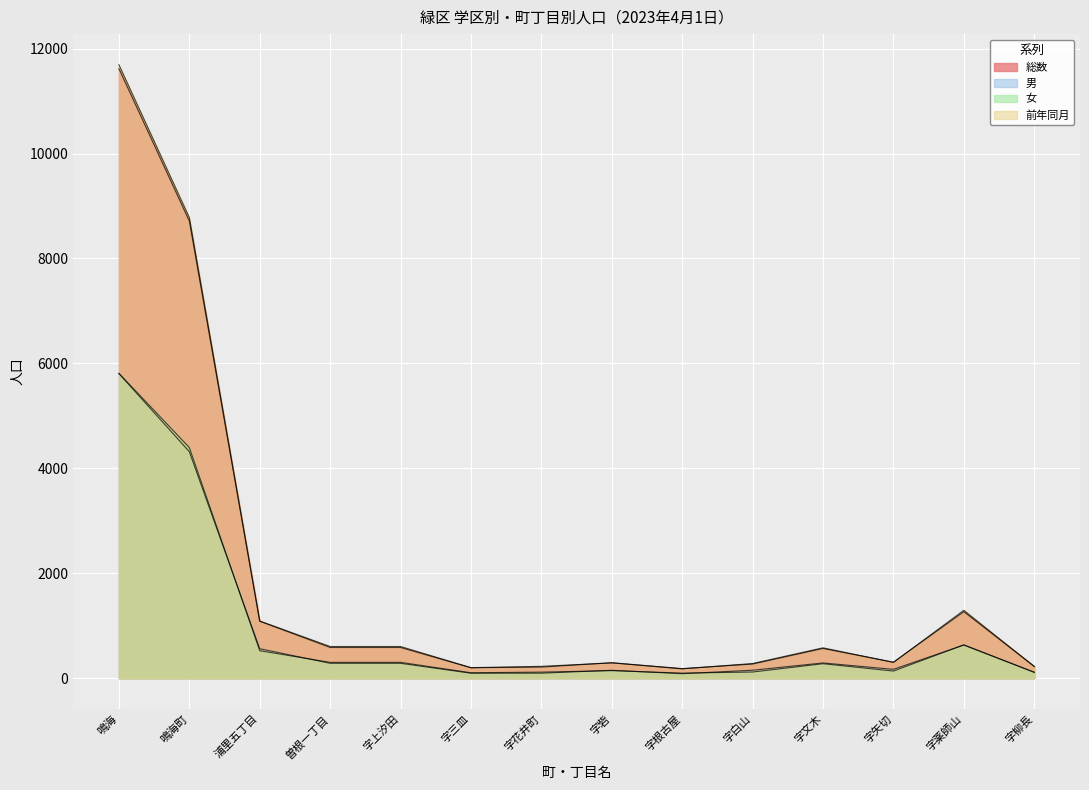

At which label does 女 reach its minimum?

字根古屋